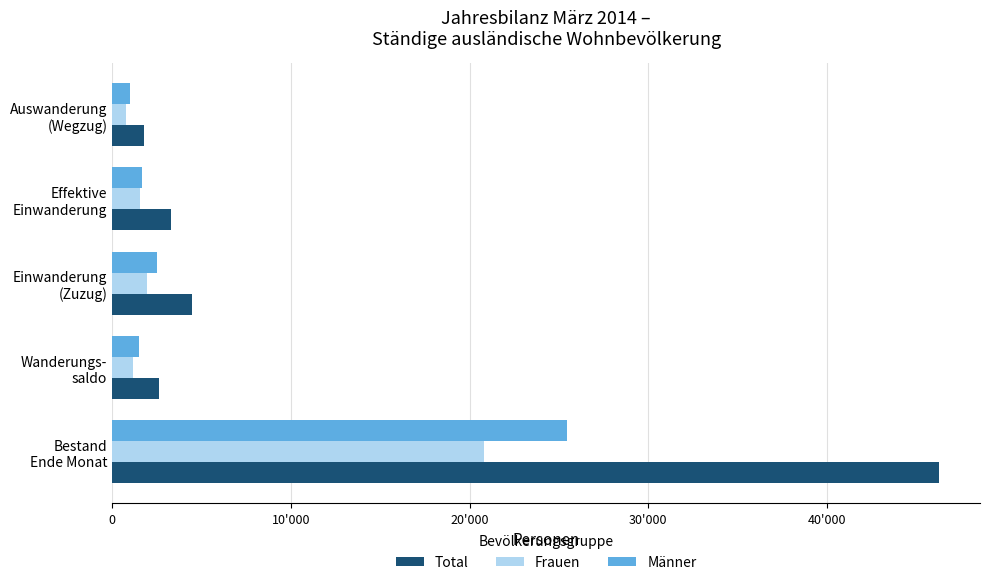

Reading left to right, what are all the values shown in this chart?

Total: 46265	2642	4458	3268	1754
Frauen: 20789	1161	1937	1581	768
Männer: 25476	1481	2521	1687	986